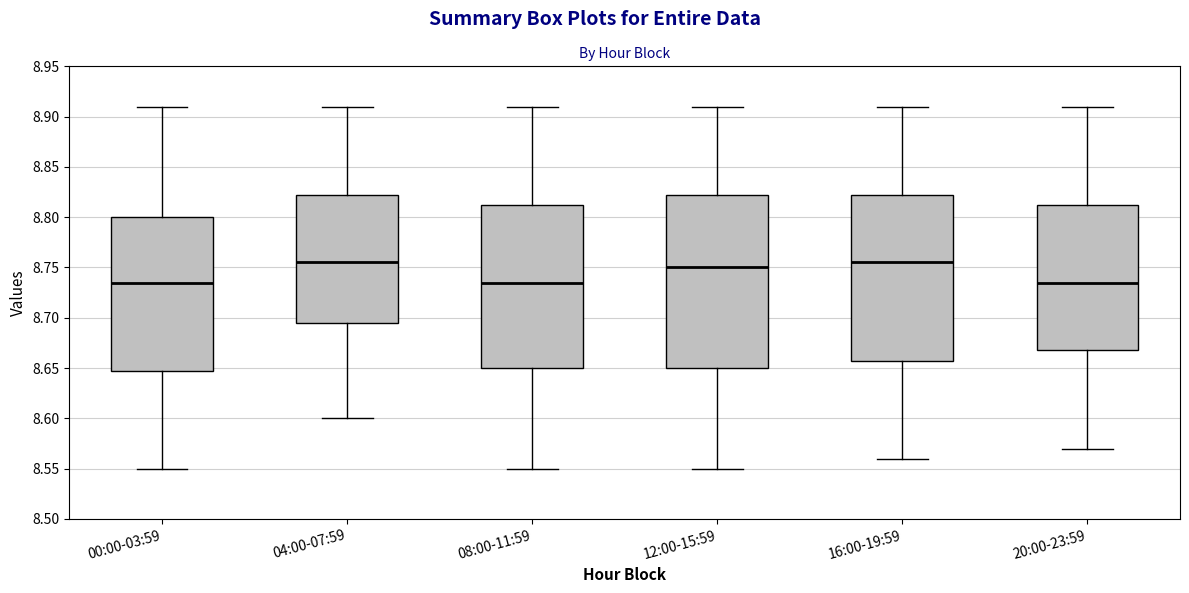

Reading left to right, read every box against the y-axis: the position of its median line, the range the box covers, and the ends of its whiskers. The values are not printed on the chart, so give them approximately, as read against the axis.

00:00-03:59: median 8.735, box 8.650 to 8.800, whiskers 8.550 to 8.910
04:00-07:59: median 8.755, box 8.695 to 8.825, whiskers 8.600 to 8.910
08:00-11:59: median 8.735, box 8.650 to 8.815, whiskers 8.550 to 8.910
12:00-15:59: median 8.750, box 8.650 to 8.825, whiskers 8.550 to 8.910
16:00-19:59: median 8.755, box 8.660 to 8.825, whiskers 8.560 to 8.910
20:00-23:59: median 8.735, box 8.670 to 8.815, whiskers 8.570 to 8.910